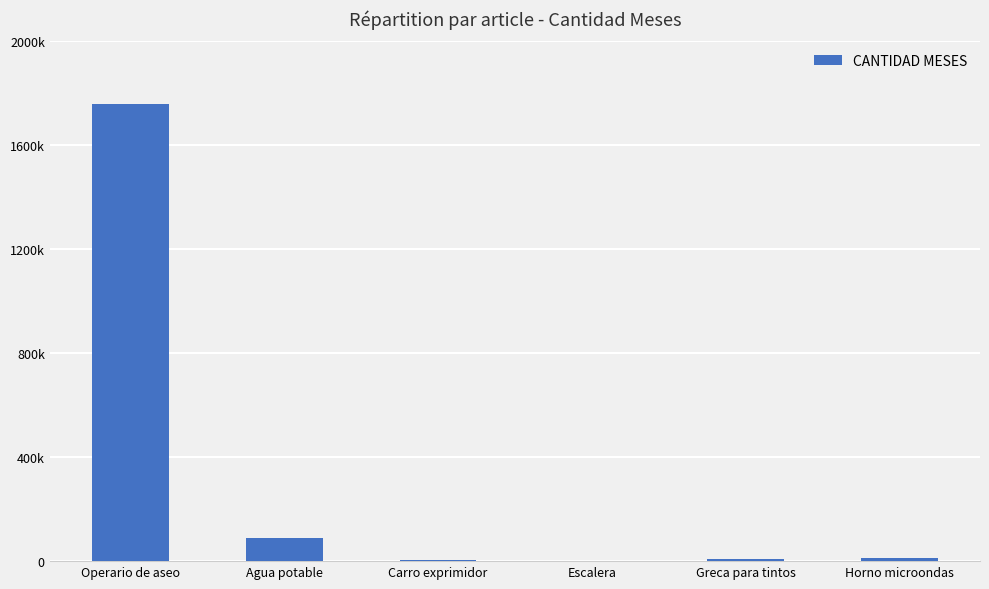

Reading left to right, extract all data points from this chart.

1756927.5	90157.5	3615.0	1200.0	9397.5	13455.0